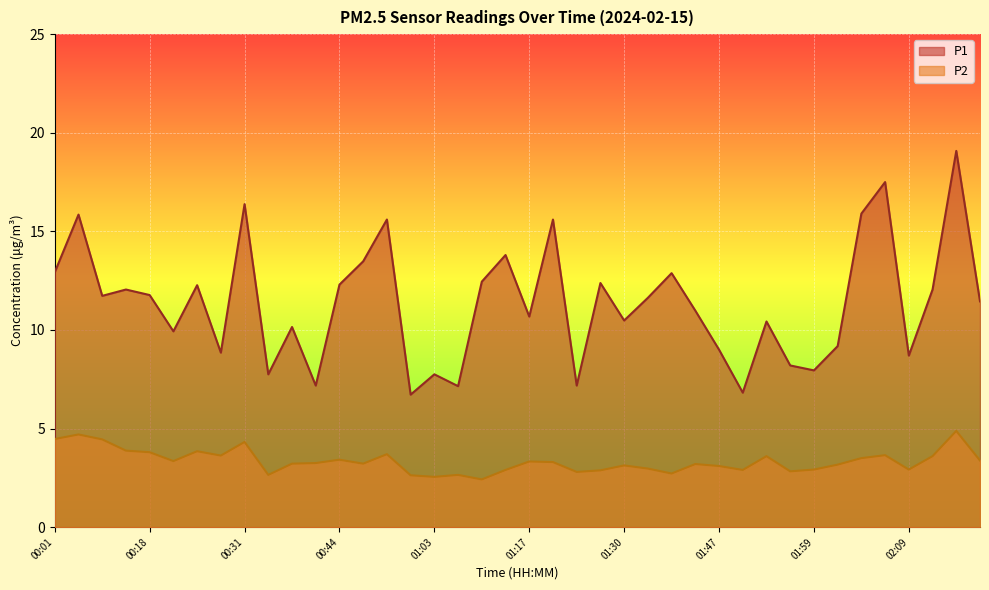

What is the difference between the P2 values at 00:34 and 02:02?

0.5